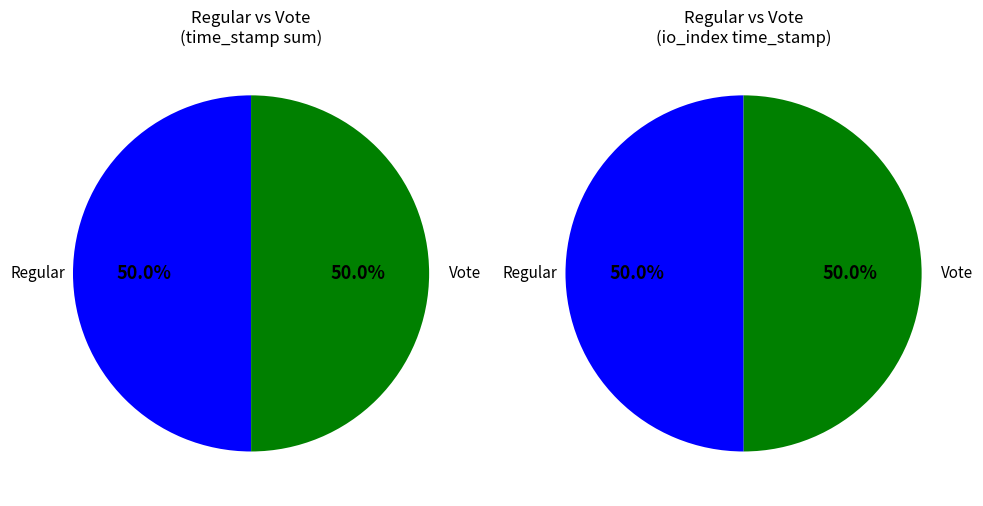

The Regular slice represents 59% of the pie. True or false?

False